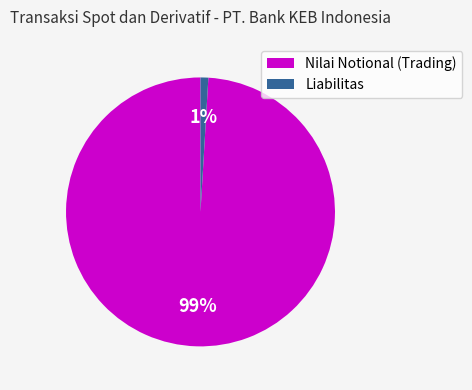

Is there a majority slice in this chart?

Yes